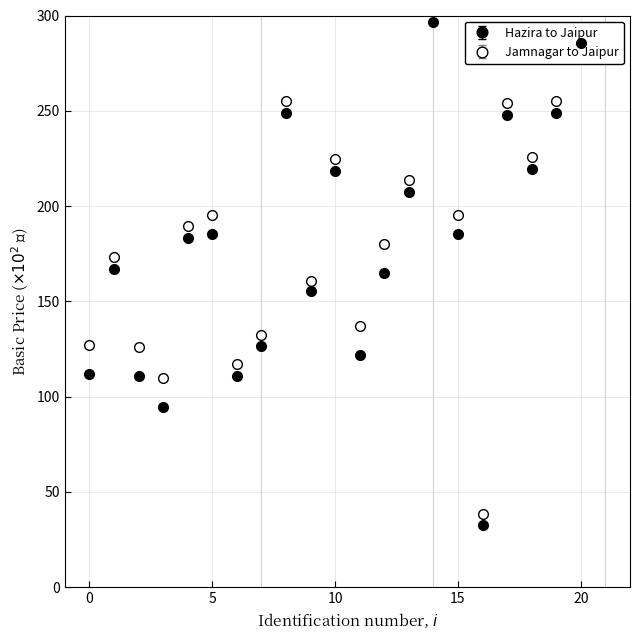

Does the chart have visible grid lines?

Yes